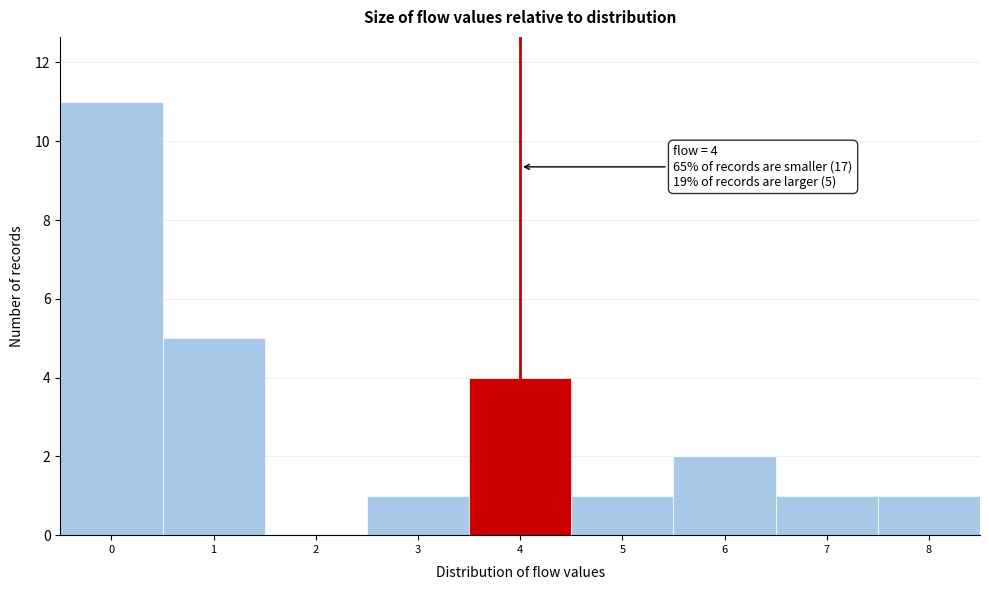

Which range on the x-axis has the tallest bar?

-0.5 to 0.5